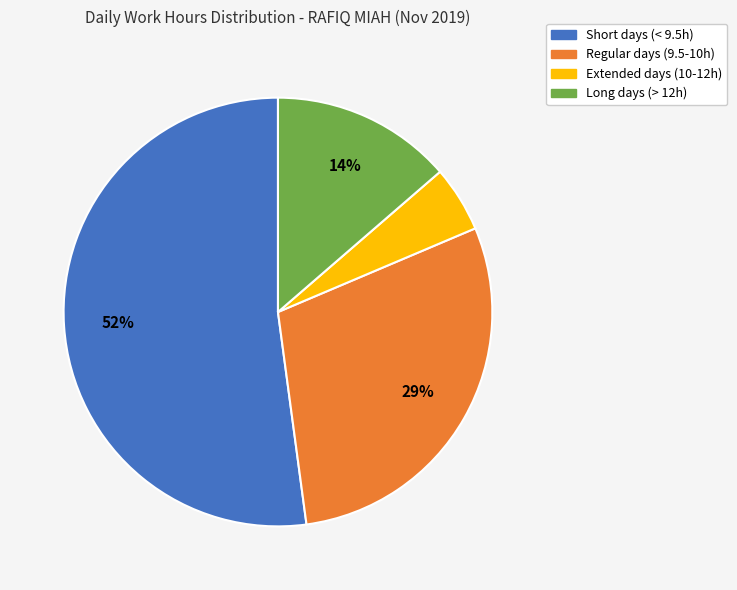

To the nearest percent, what is the average slice percentage?

25%